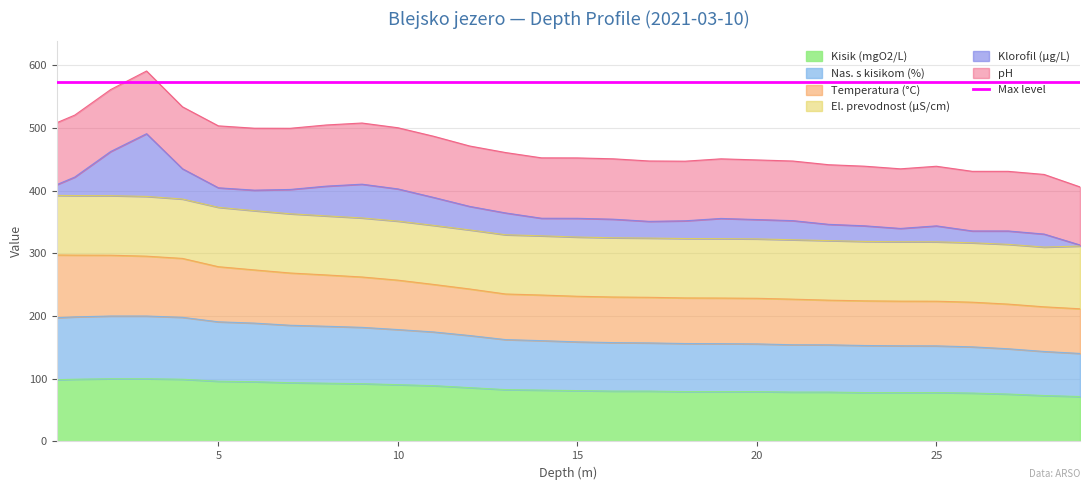

What is the lowest value of the Kisik (mgO2/L) series?

71.7